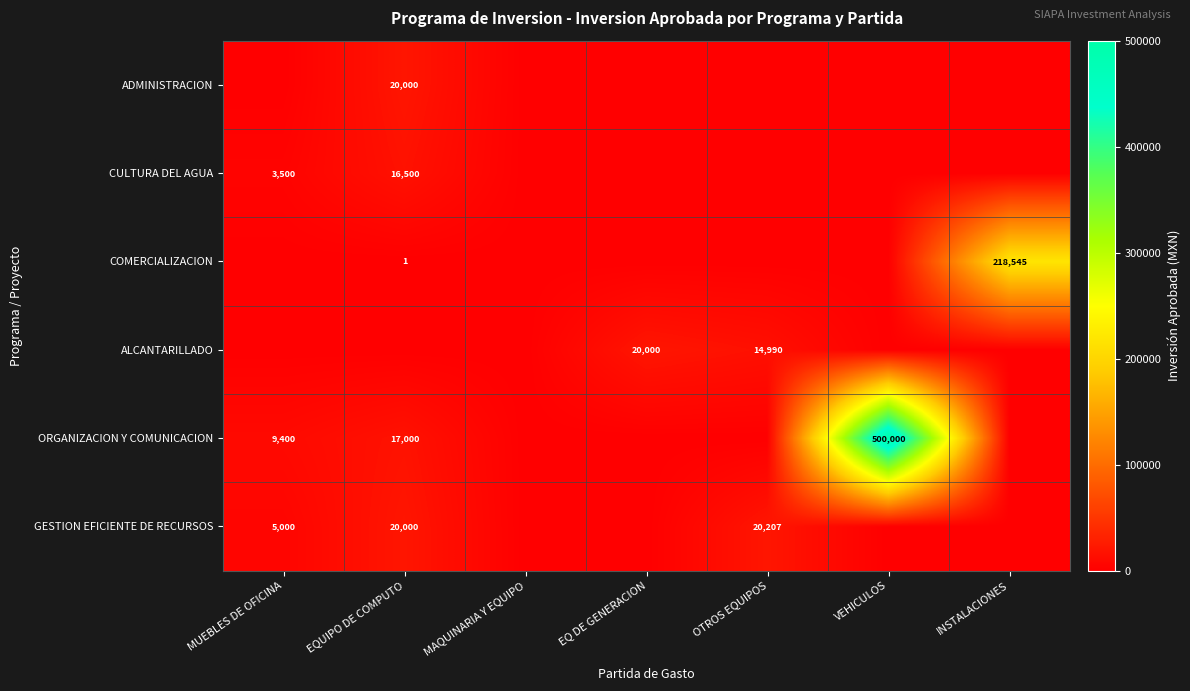

The CULTURA DEL AGUA series shows 3500 at MUEBLES DE OFICINA. True or false?

True